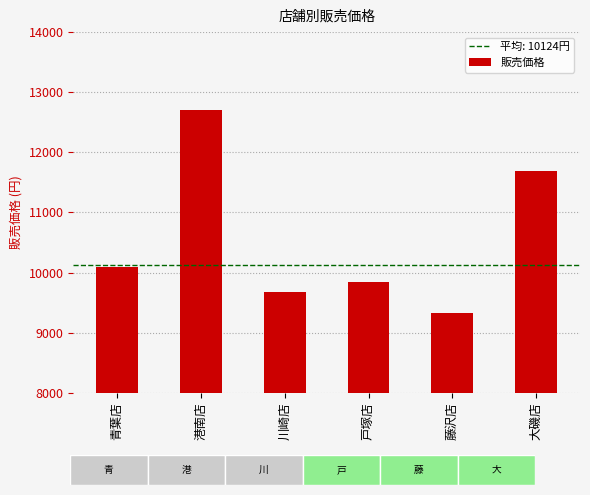

Reading left to right, extract all data points from this chart.

10100	12700	9670	9850	9330	11690